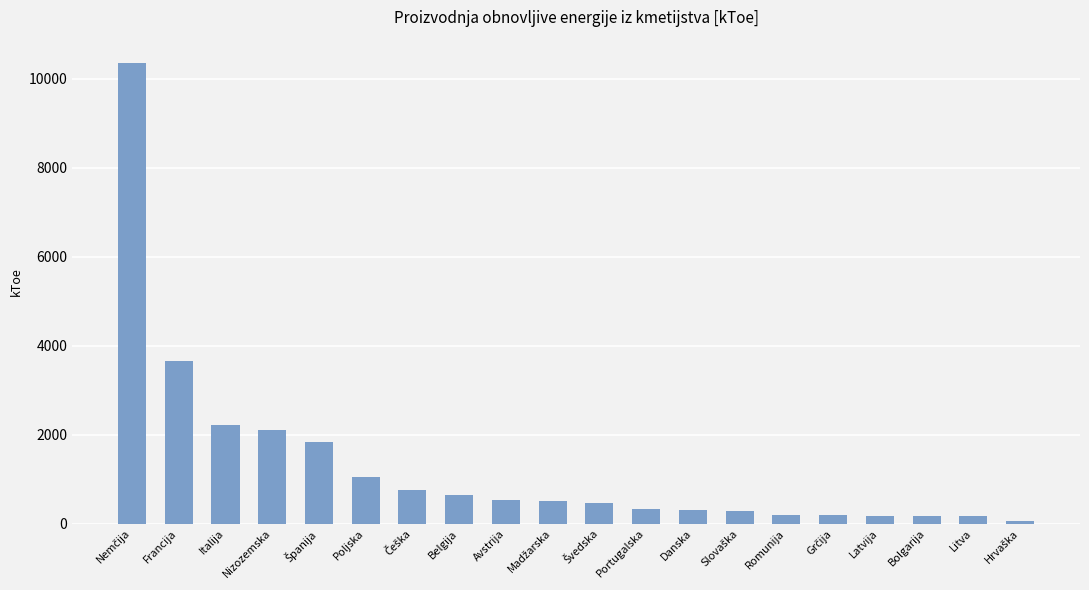

What is the greatest value displayed?

10358.3